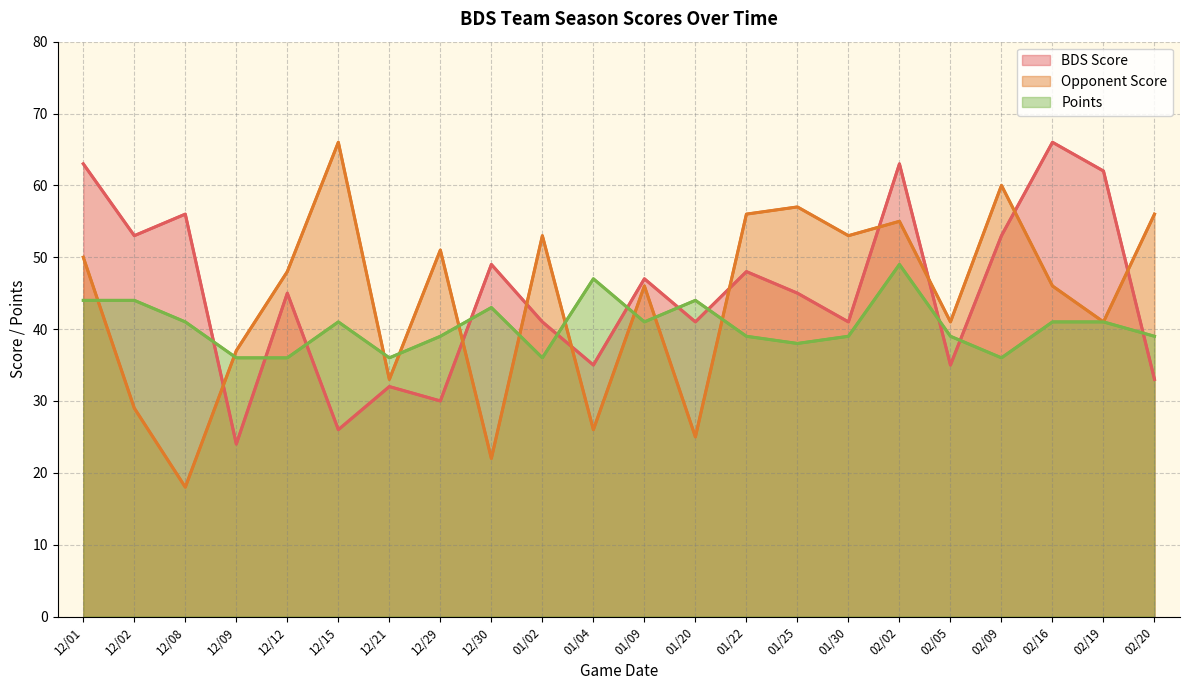

The Points series shows 24 at 02/09. True or false?

False